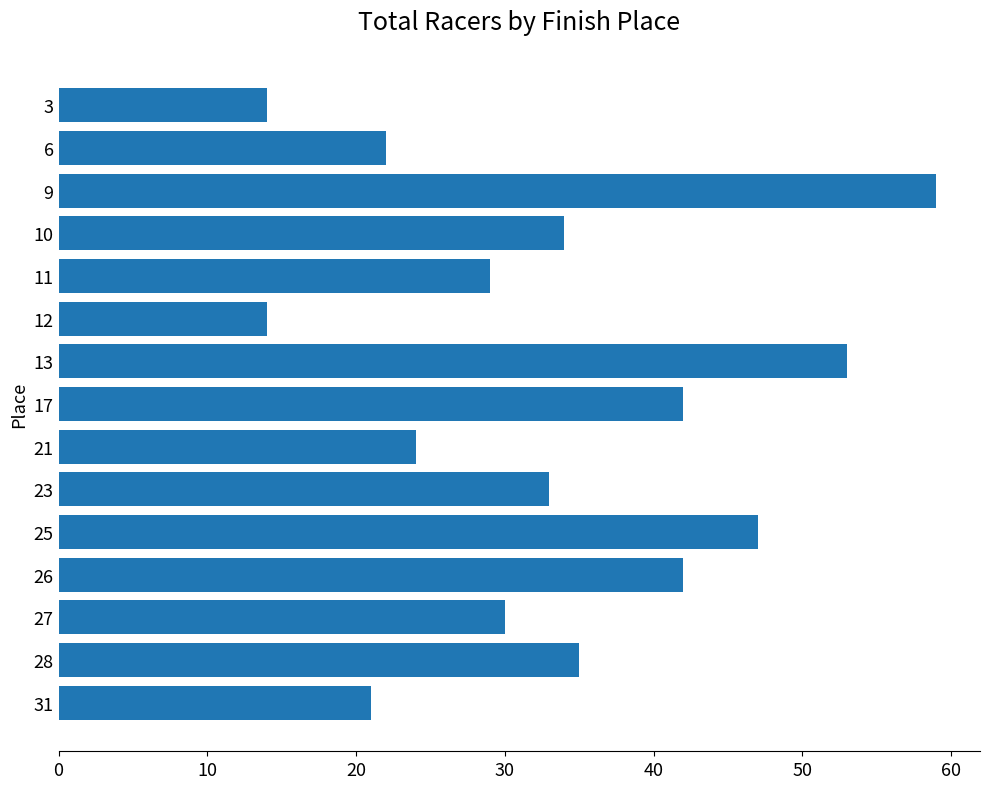

What is the approximate value at 10?

34